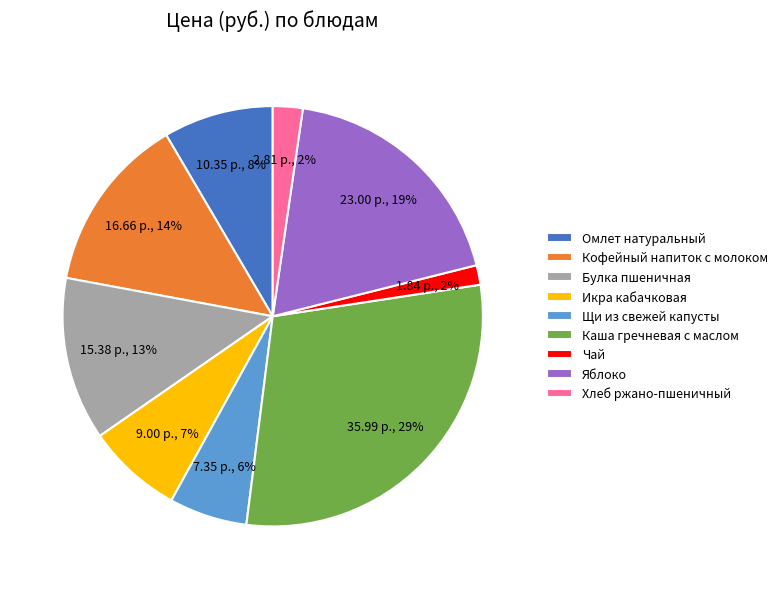

The Каша гречневая с маслом slice represents 22% of the pie. True or false?

False